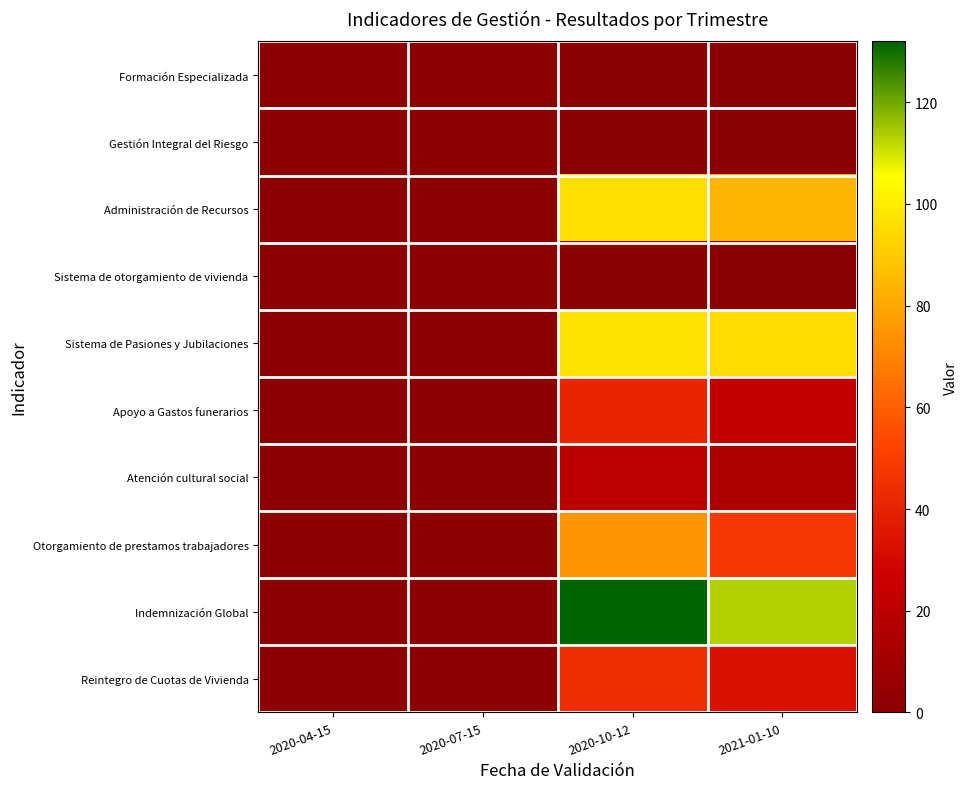

At 2020-07-15, list the series in order from largest to smallest.

Formación Especializada, Reintegro de Cuotas de Vivienda, Gestión Integral del Riesgo, Atención cultural social, Sistema de Pasiones y Jubilaciones, Sistema de otorgamiento de vivienda, Administración de Recursos, Indemnización Global, Otorgamiento de prestamos trabajadores, Apoyo a Gastos funerarios